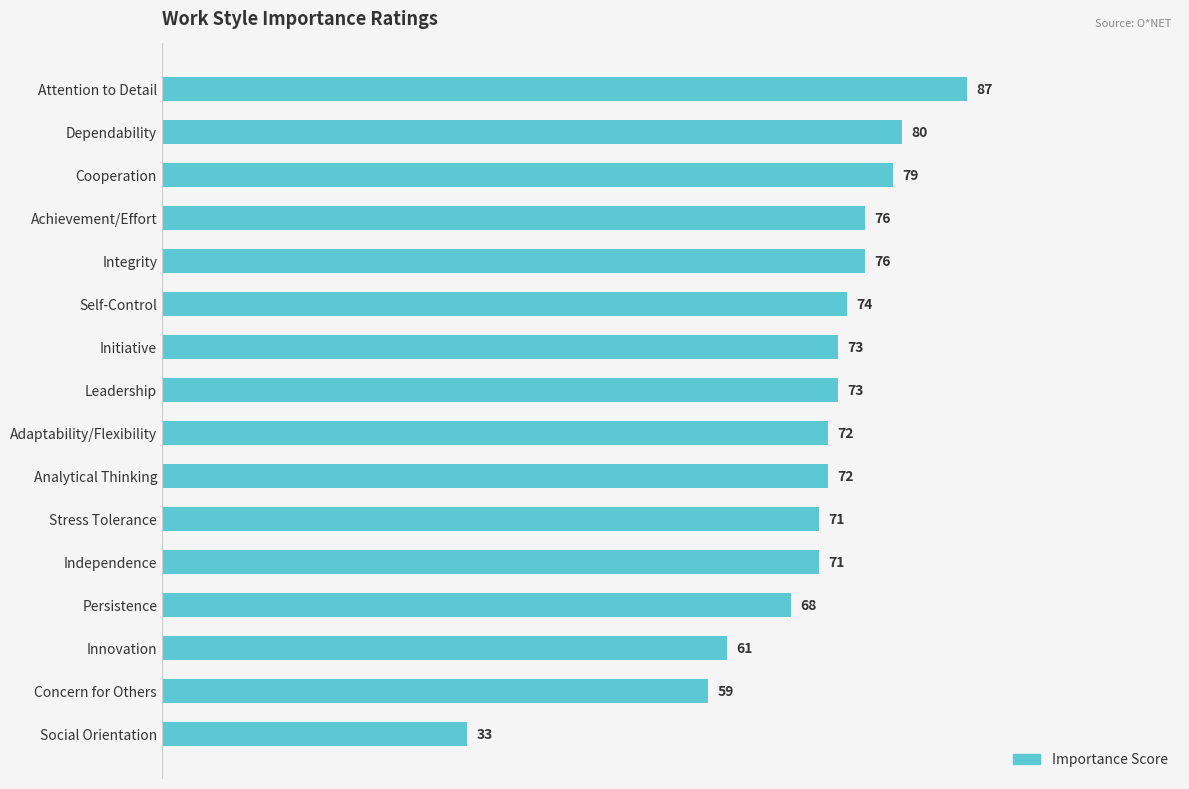

Are the bars grouped side by side (vs. stacked)?

No